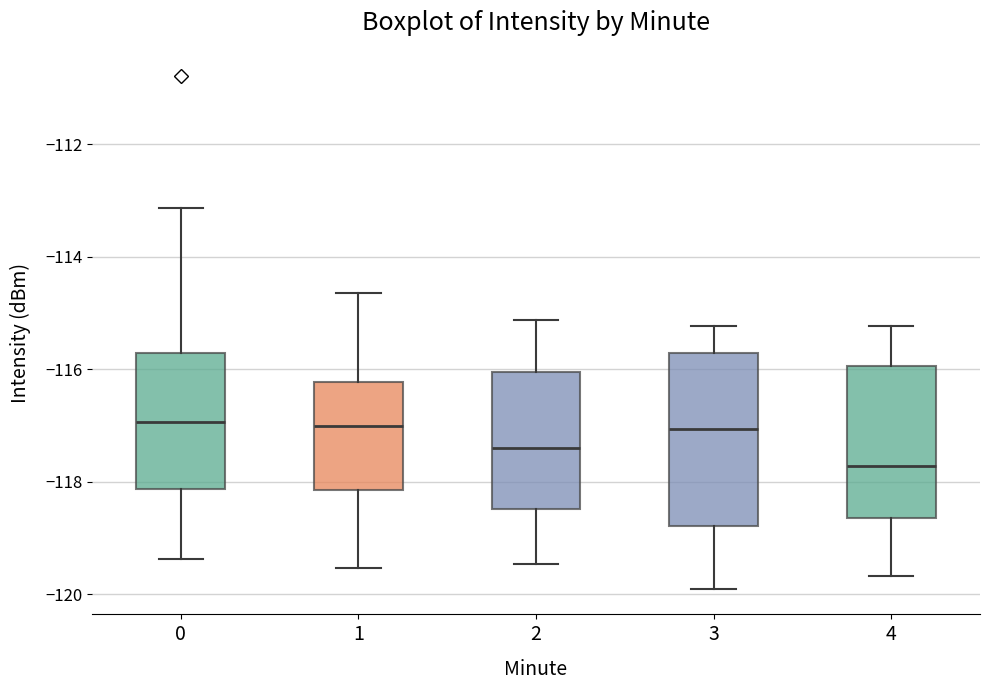

Reading left to right, read every box against the y-axis: the position of its median line, the range the box covers, and the ends of its whiskers. The values are not printed on the chart, so give them approximately, as read against the axis.

0: median -117.0, box -118.2 to -115.8, whiskers -119.4 to -113.2
1: median -117.0, box -118.2 to -116.2, whiskers -119.6 to -114.6
2: median -117.4, box -118.4 to -116.0, whiskers -119.4 to -115.2
3: median -117.0, box -118.8 to -115.8, whiskers -120.0 to -115.2
4: median -117.8, box -118.6 to -116.0, whiskers -119.6 to -115.2